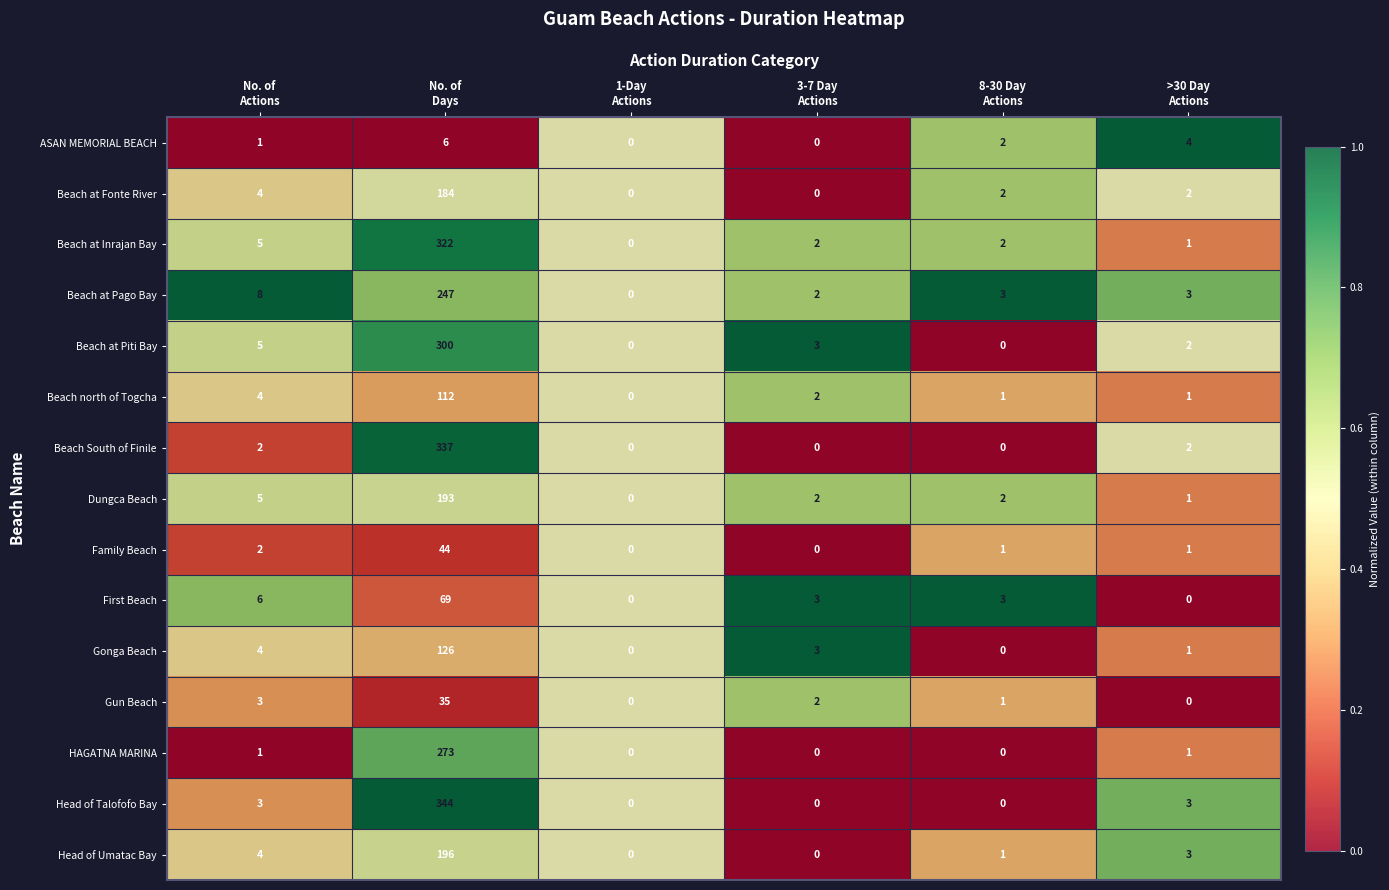

Count the ASAN MEMORIAL BEACH values in the range 0 to 4.

5